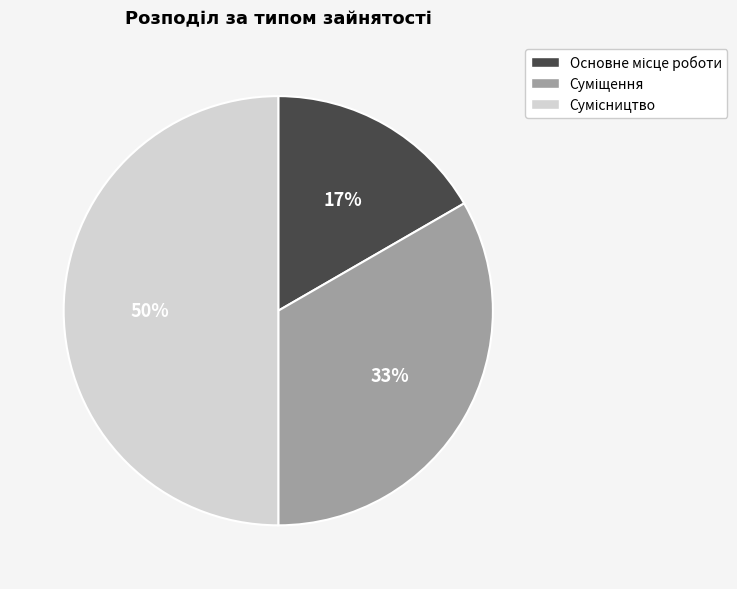

To the nearest percent, what is the average slice percentage?

33%